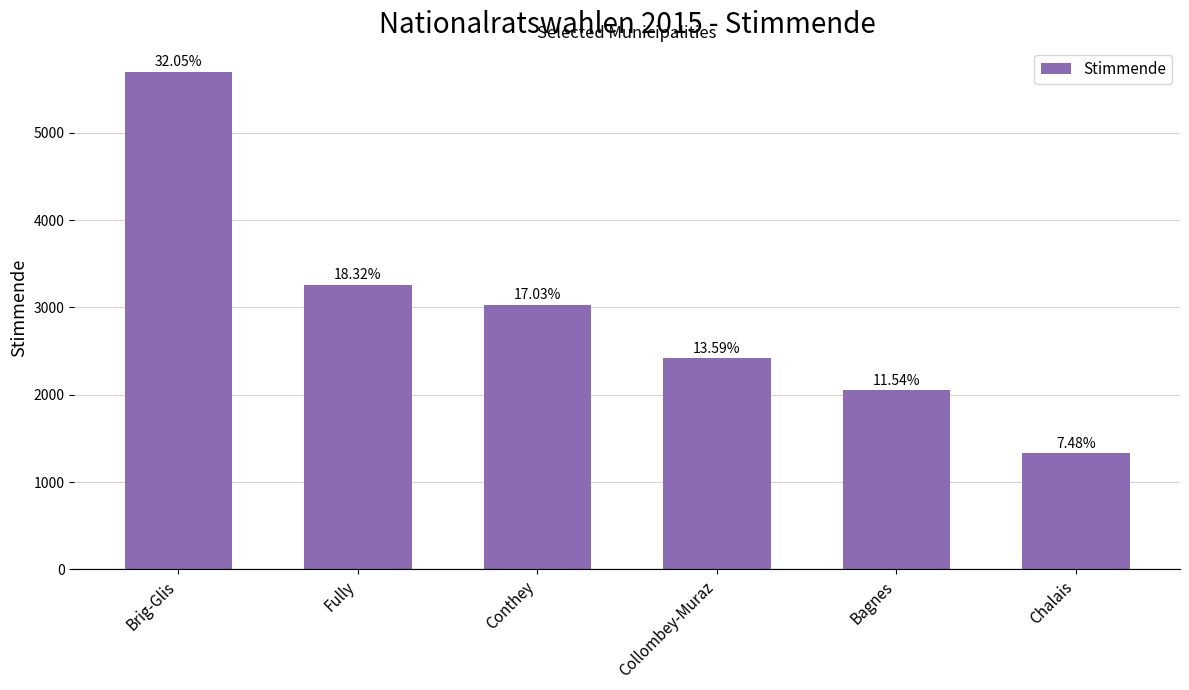

Are the bars horizontal?

No